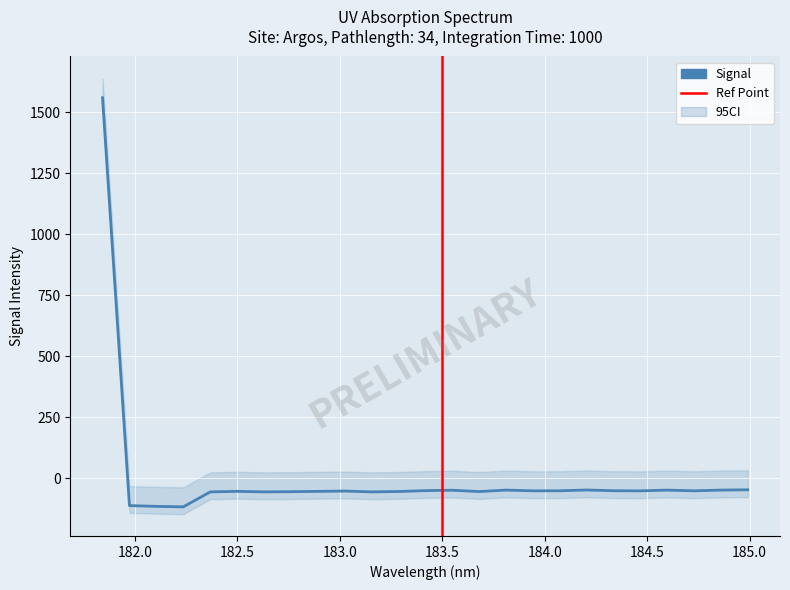

Between 184.2046578328 and 183.6800245112, which is larger?

184.2046578328